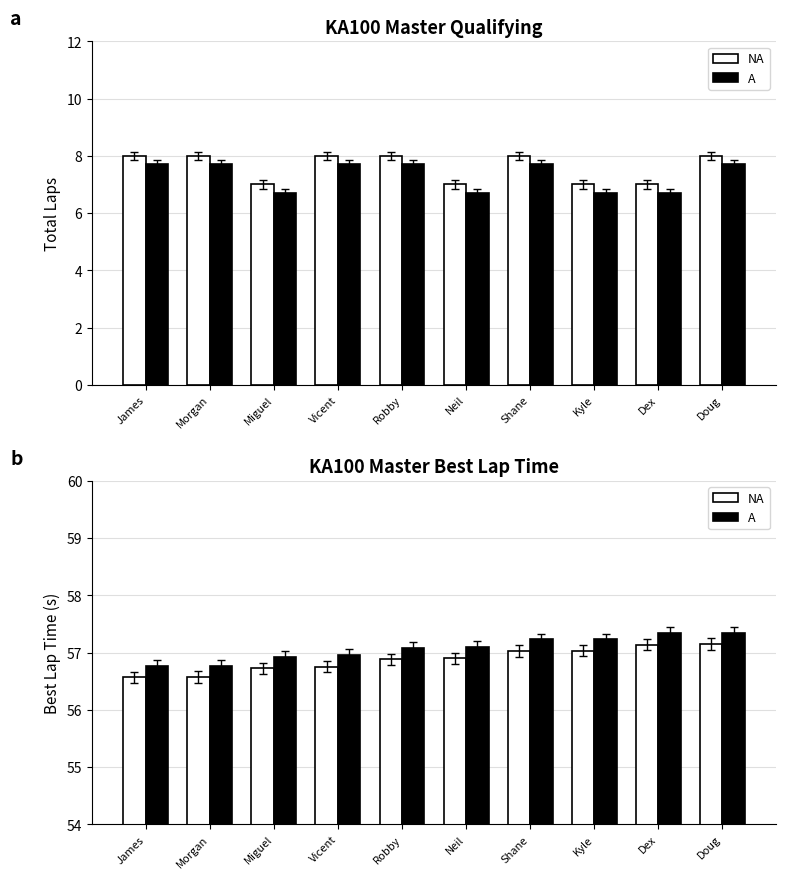

Reading right to left, extract all data points from this chart.

Total Laps: 8.0	7.0	7.0	8.0	7.0	8.0	8.0	7.0	8.0	8.0
Completed: 7.7	6.7	6.7	7.7	6.7	7.7	7.7	6.7	7.7	7.7
NA: 57.2	57.1	57.0	57.0	56.9	56.9	56.8	56.7	56.6	56.6
A: 57.4	57.3	57.2	57.2	57.1	57.1	57.0	56.9	56.8	56.8